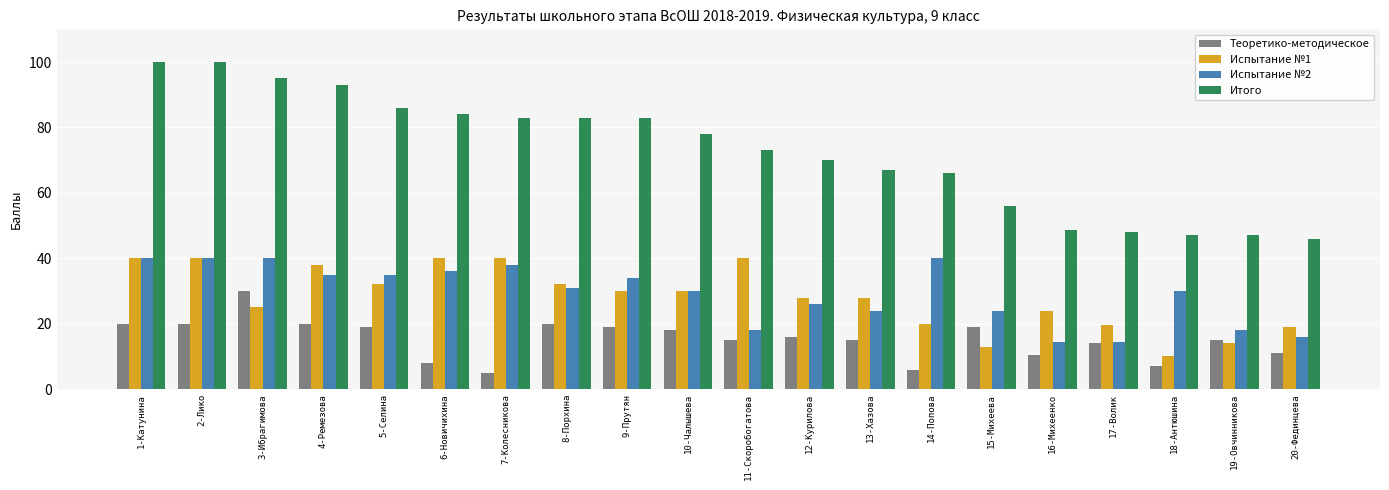

At which label does Теоретико-методическое reach its peak?

3-Ибрагимова